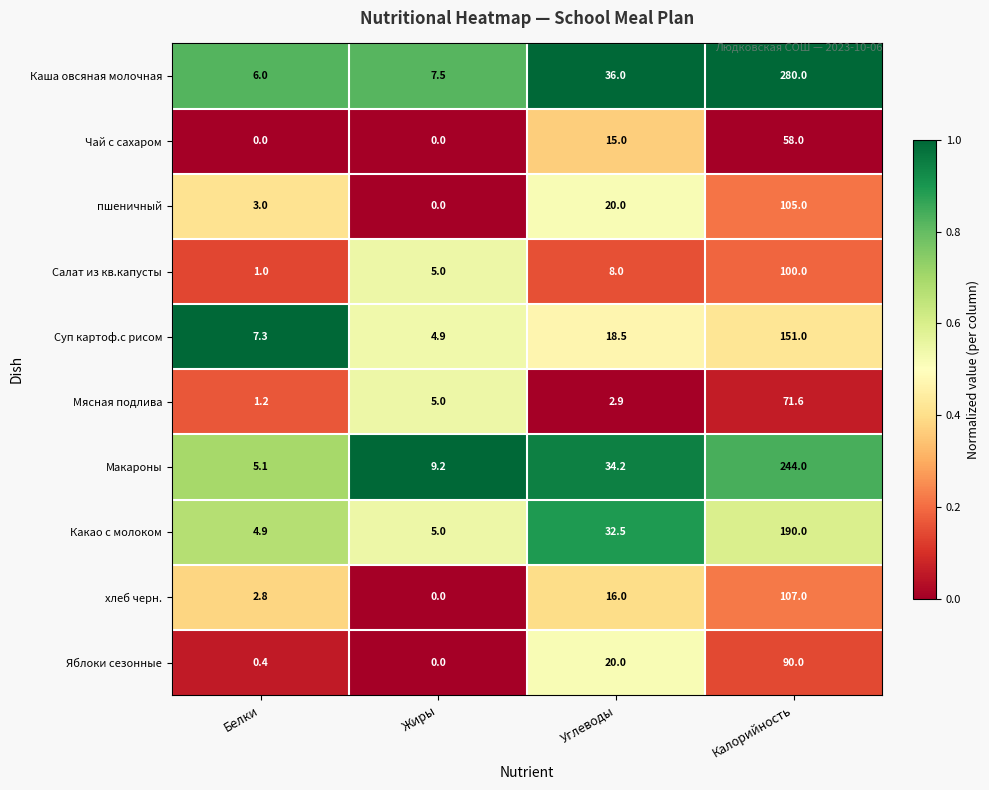

Is it true that Каша овсяная молочная equals 6.0 at Белки?

True